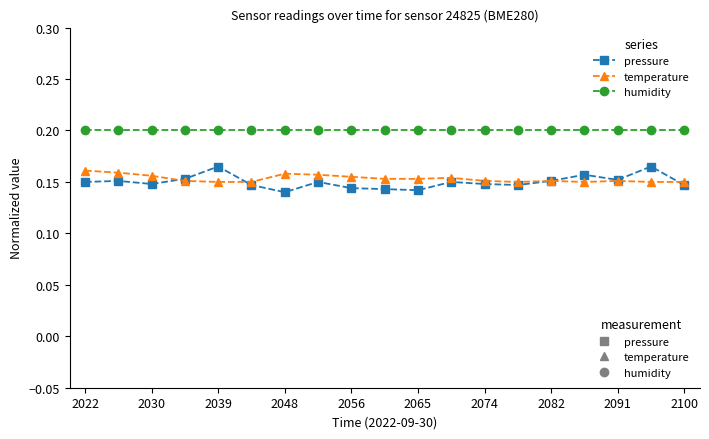

Which series has the largest total across all categories?

humidity